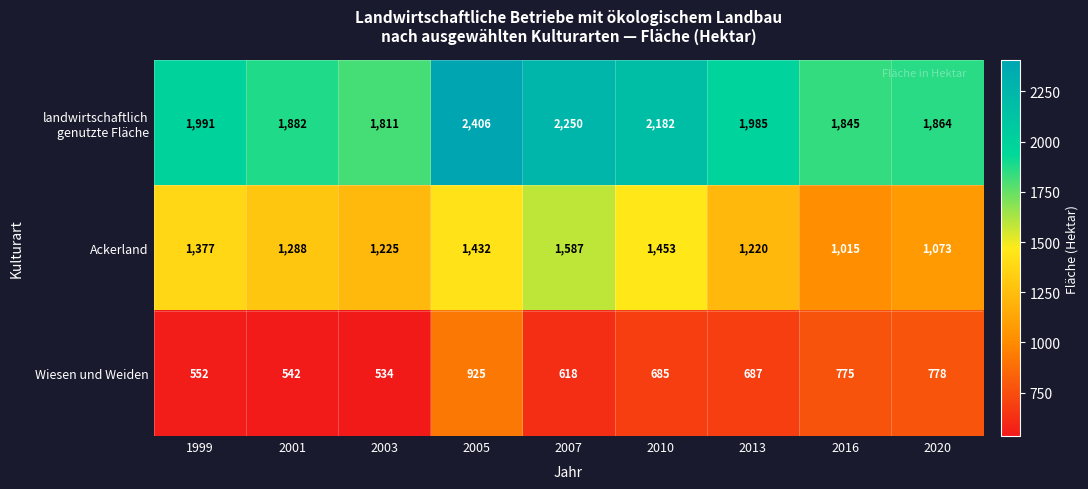

True or false: Ackerland has a value of 2067 at 2001.

False